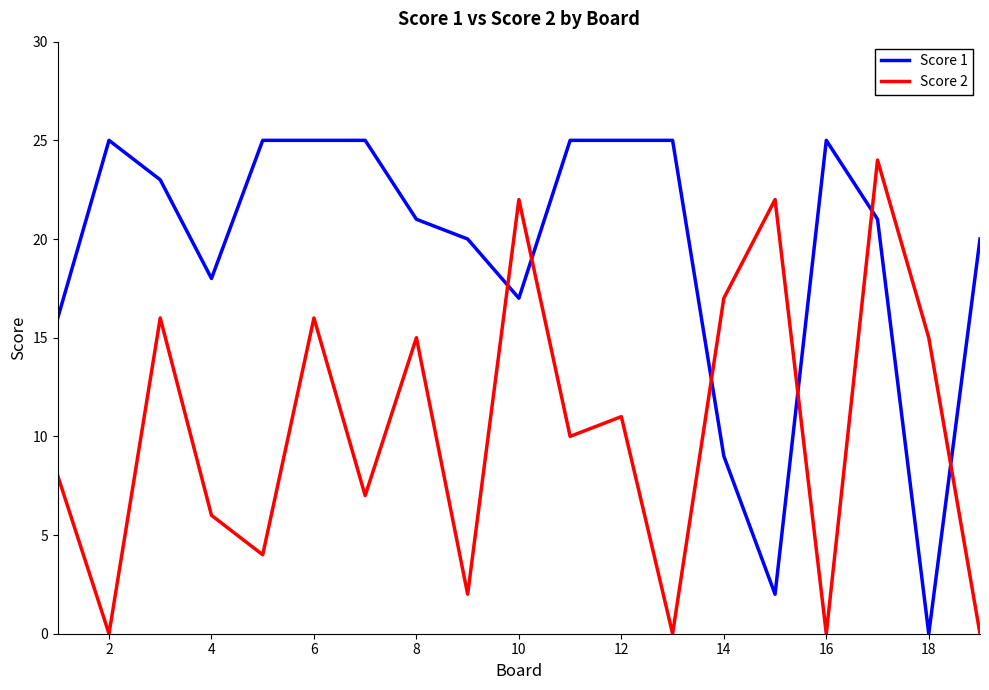

Which series has the largest total across all categories?

Score 1